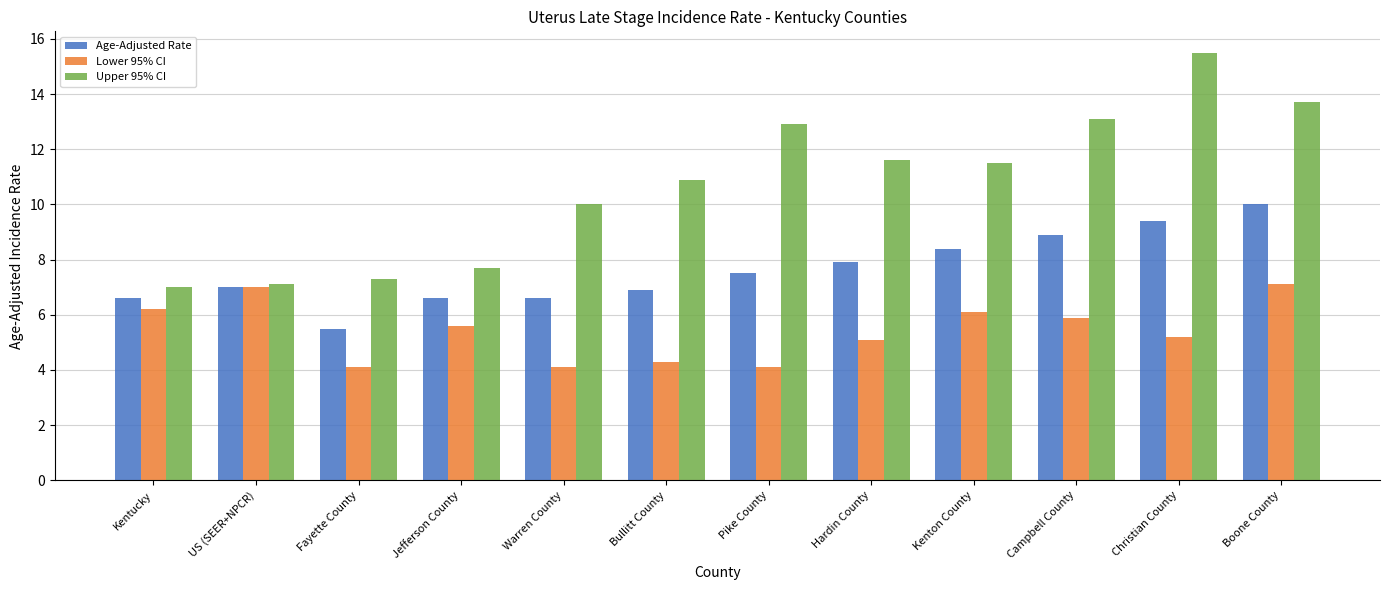

What is the spread (max minus min) of values at Pike County?

8.8